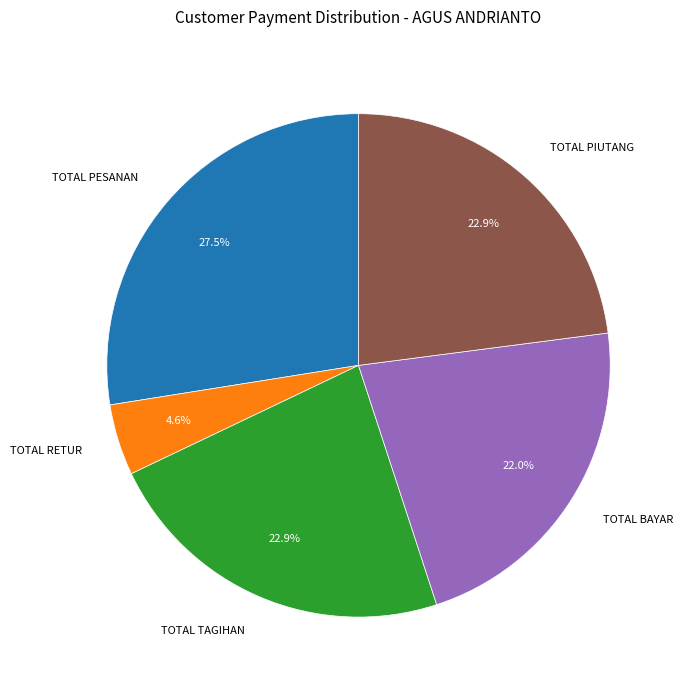

How many segments does this pie chart have?

5